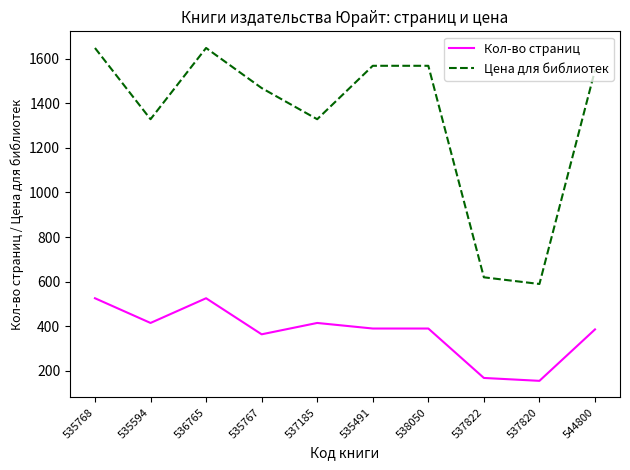

What is the total value across all series at 535491?

1958